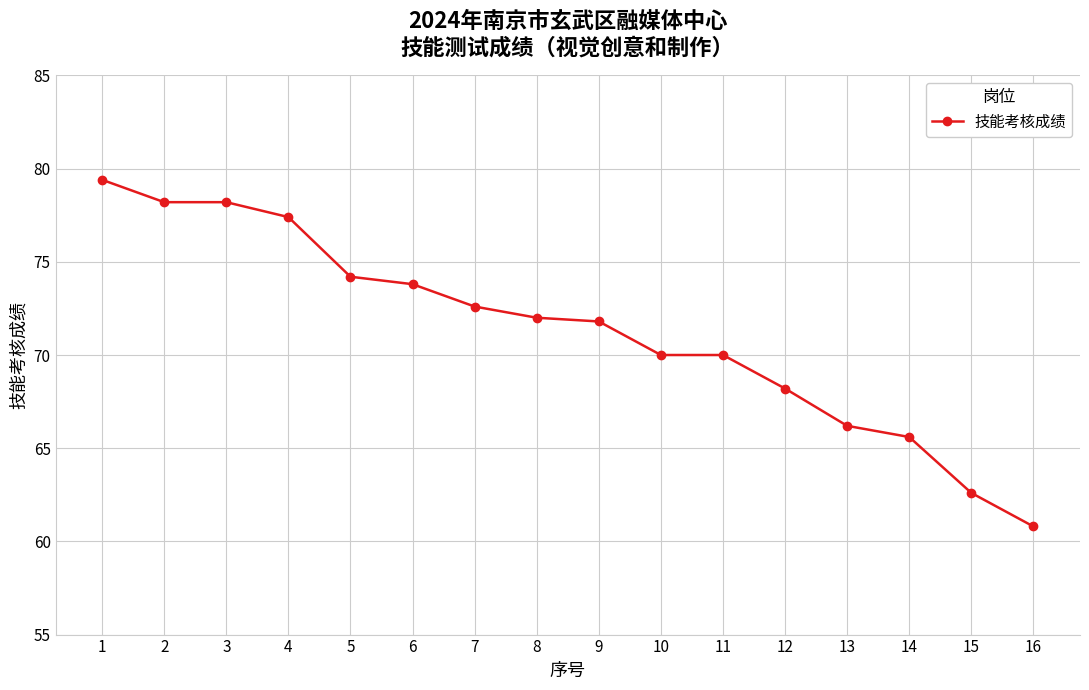

Is it true that the value at 8 is 122.2?

False